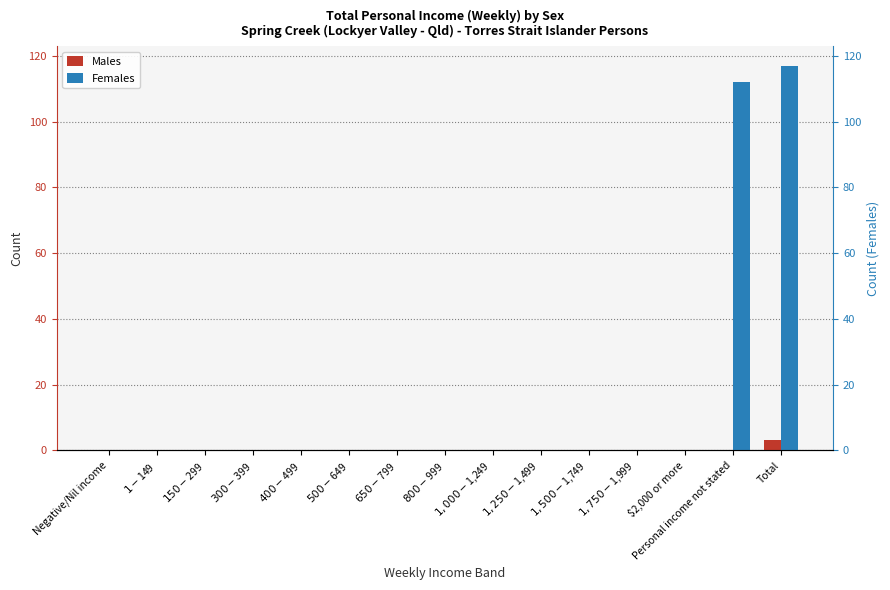

At which label does Males reach its minimum?

Negative/Nil income